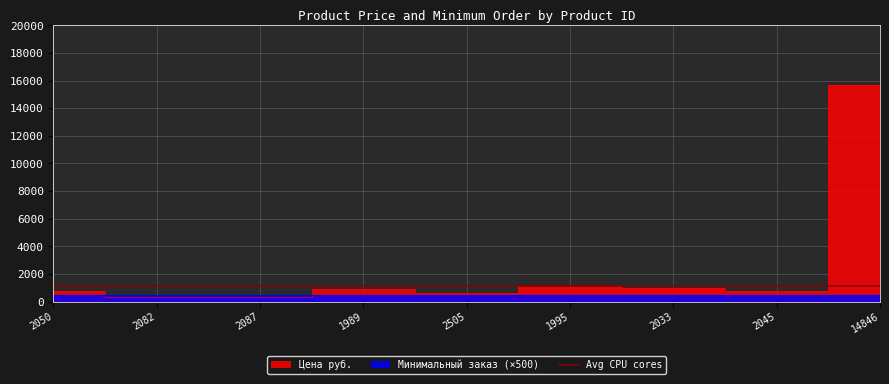

The chart shows a value of 327 at 2087. True or false?

True